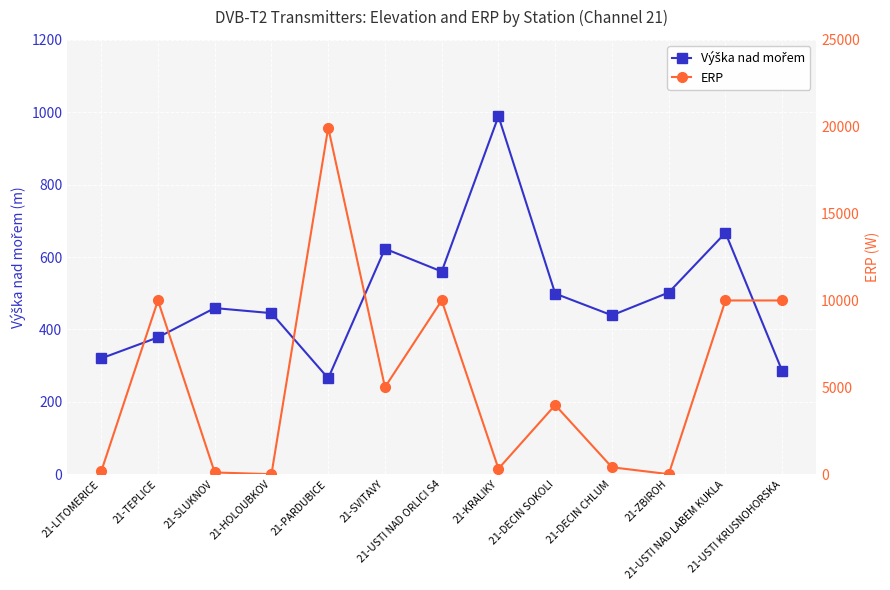

Which series has the largest total across all categories?

ERP